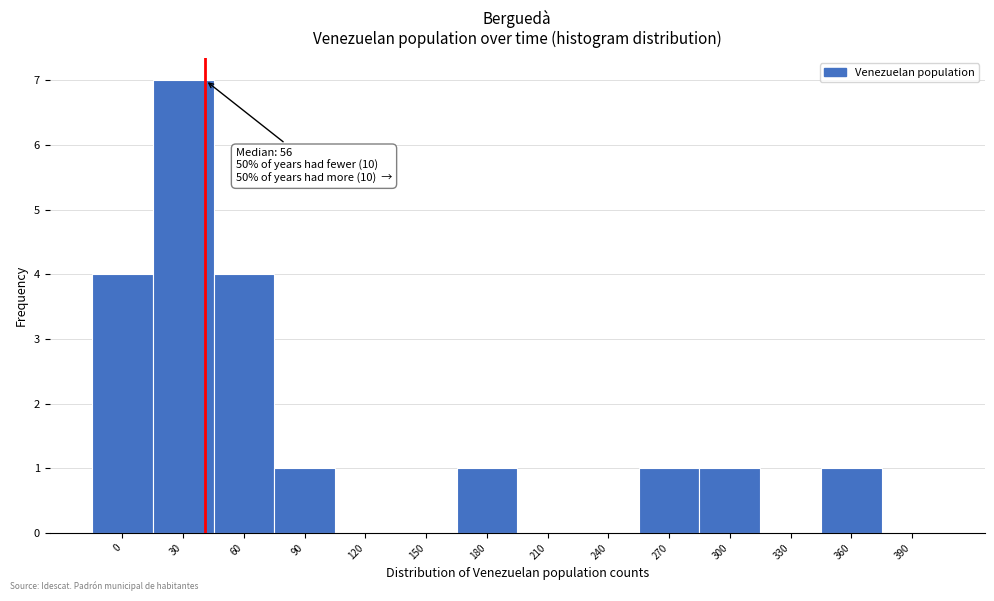

Reading right to left, what are all the values shown in this chart?

390=0	360=1	330=0	300=1	270=1	240=0	210=0	180=1	150=0	120=0	90=1	60=4	30=7	0=4